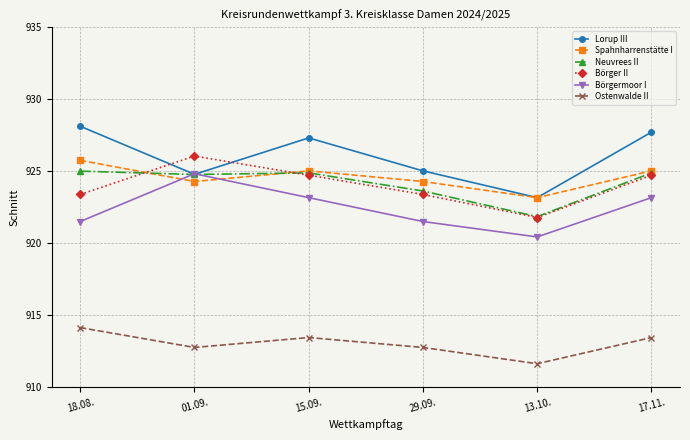

The Börger II series shows 278.8 at 01.09.. True or false?

False